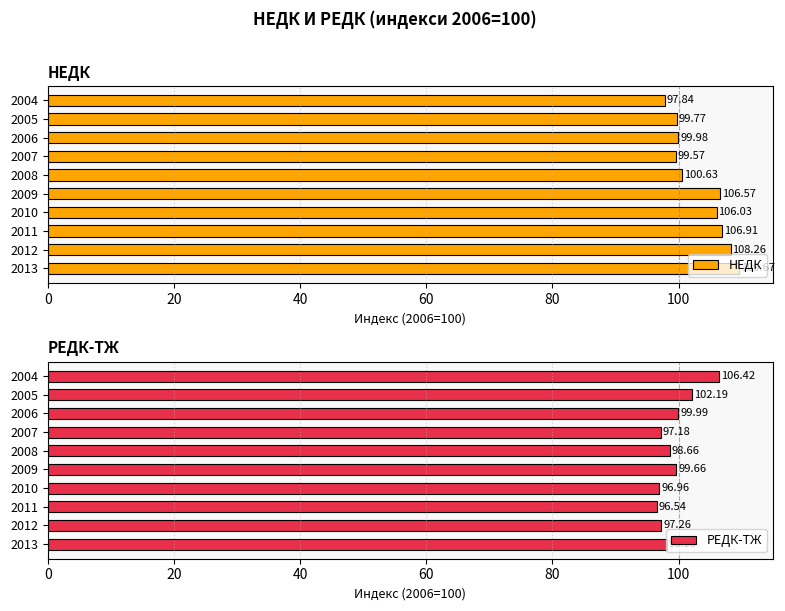

At how many categories does at least one series exceed 109?

1